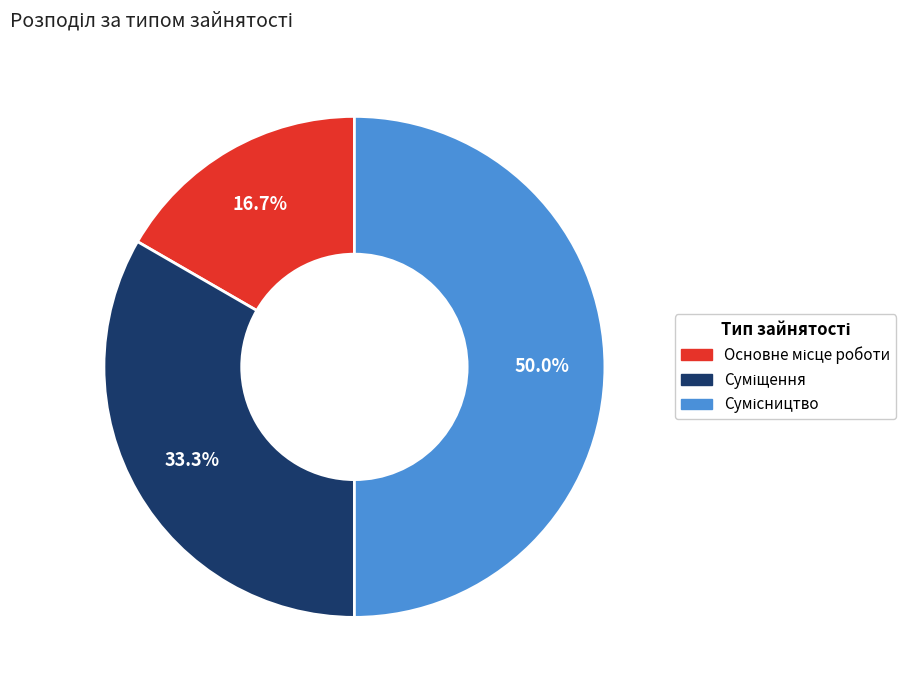

Rank the categories by value from highest to lowest.

Сумісництво, Суміщення, Основне місце роботи